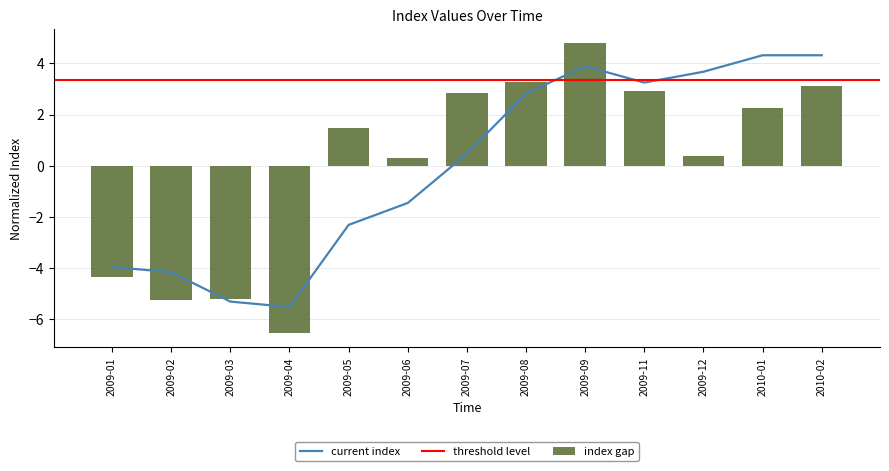

What is the highest value of the current index series?

4.3